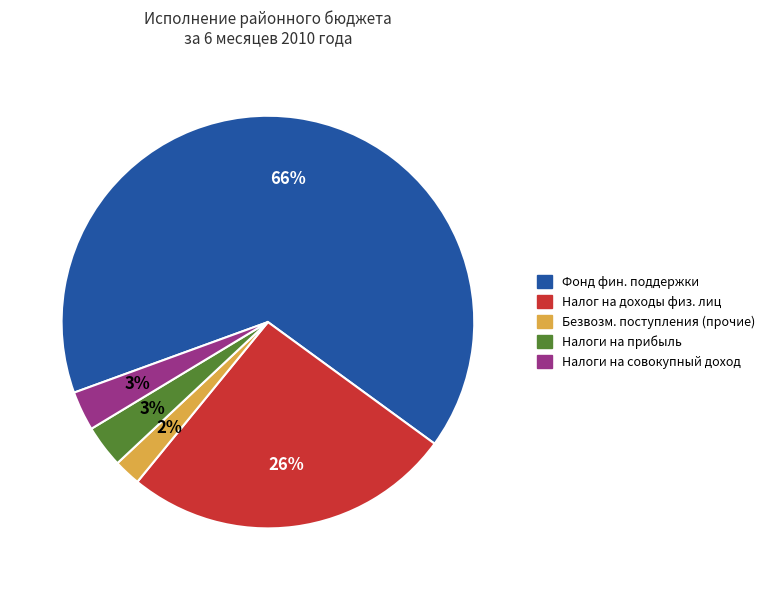

Is there a majority slice in this chart?

Yes